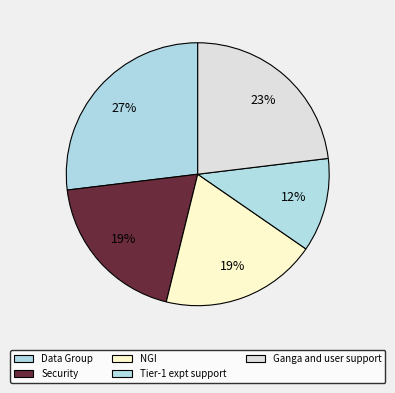

True or false: Tier-1 expt support accounts for 12% of the total.

True